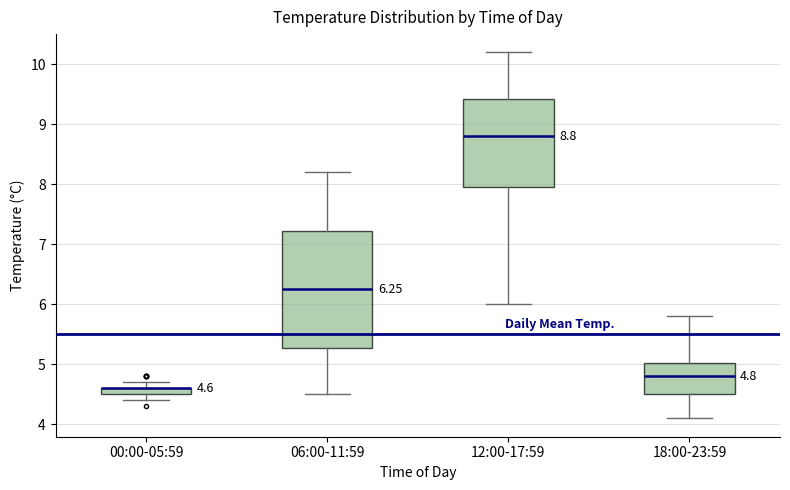

Which box is the tallest, from its lower edge to its upper edge?

06:00-11:59